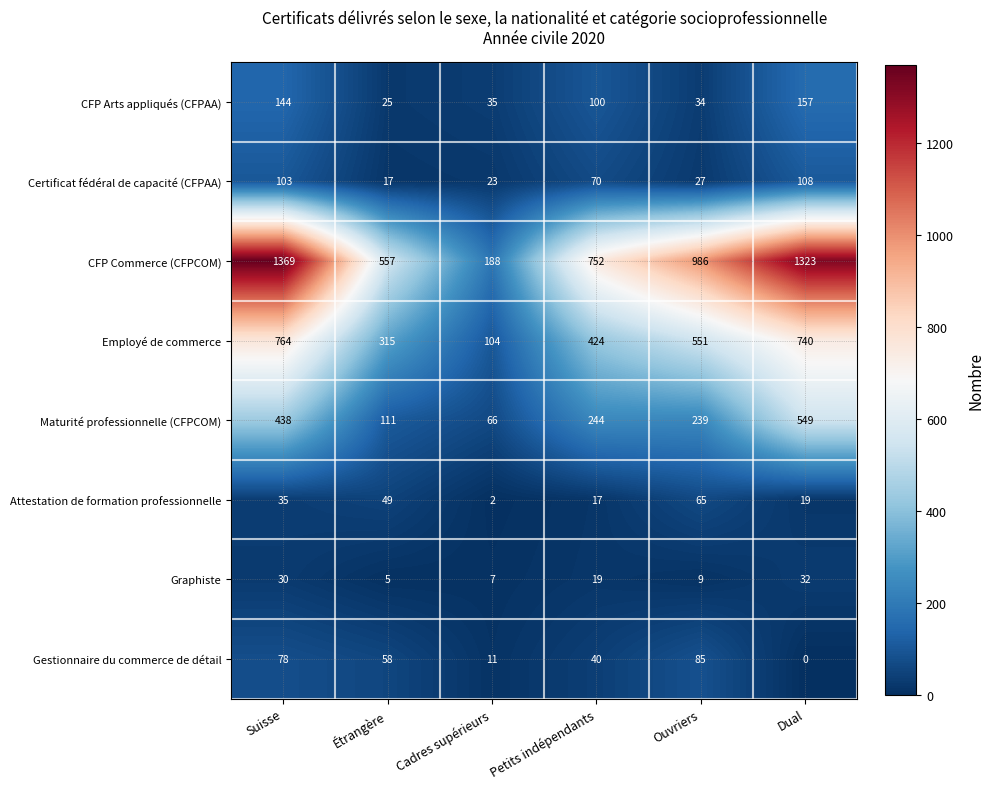

List the labels in order of Certificat fédéral de capacité (CFPAA) value, smallest first.

Étrangère, Cadres supérieurs, Ouvriers, Petits indépendants, Suisse, Dual